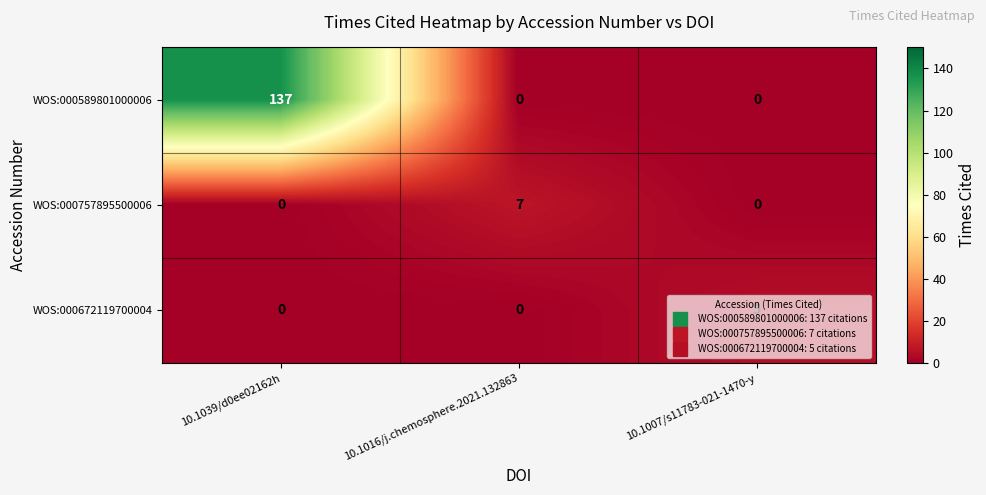

What is the maximum value shown in the chart?

137